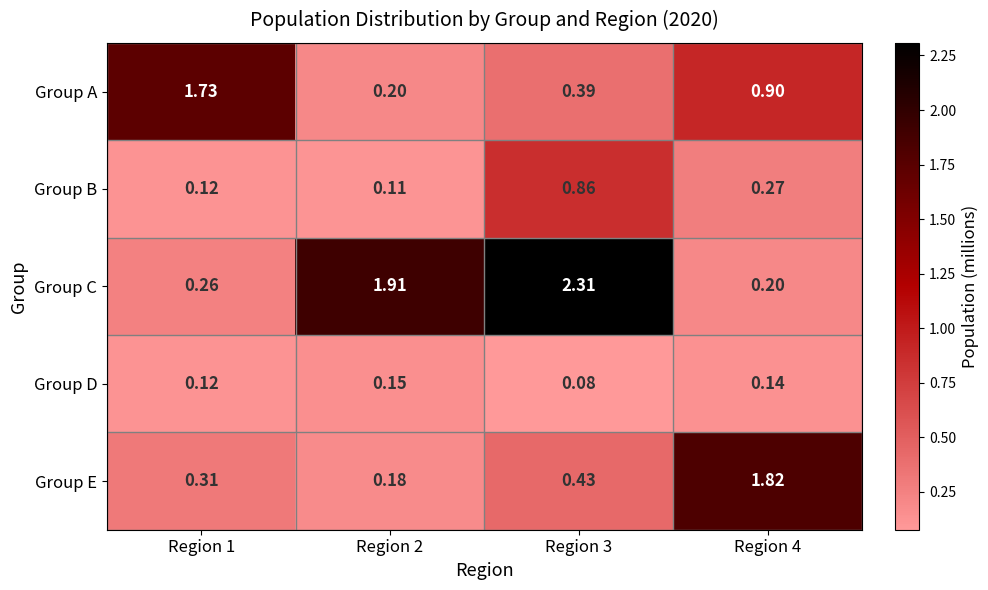

At Region 4, list the series in order from smallest to largest.

Group D, Group C, Group B, Group A, Group E